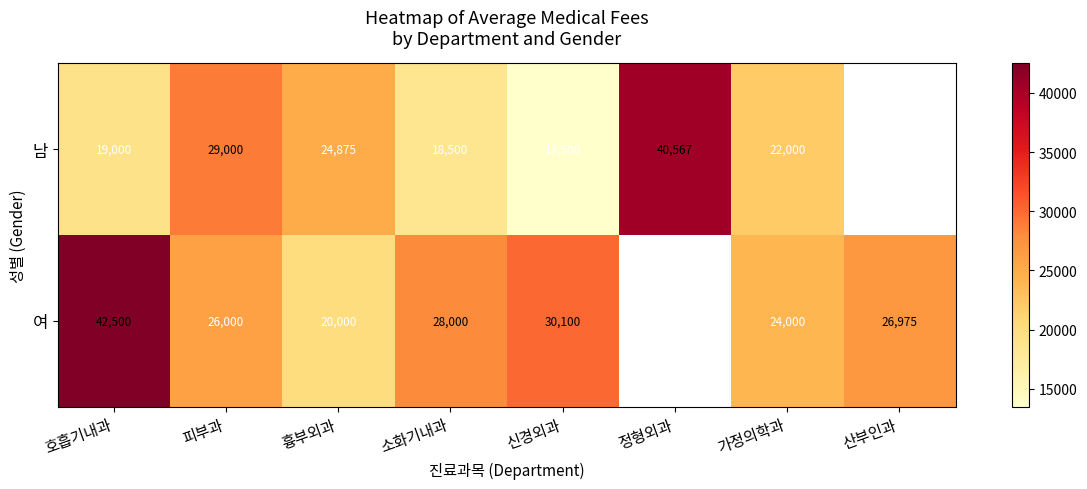

What is the maximum value shown in the chart?

42500.0